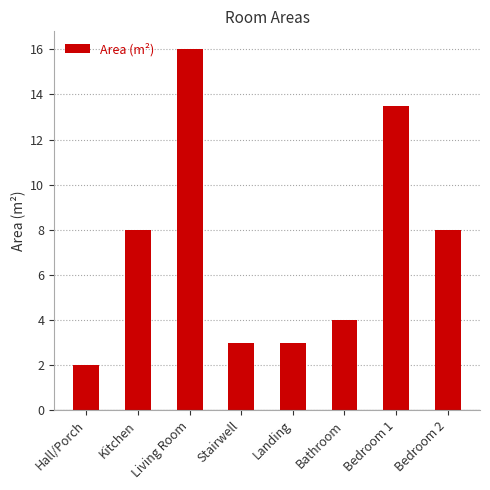

What is the approximate value at Kitchen?

8.0